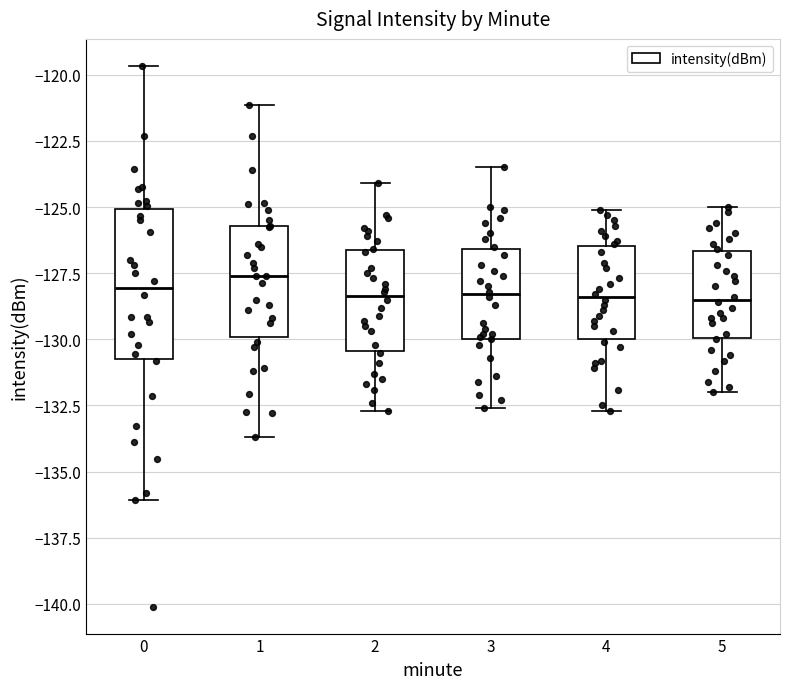

Comparing the boxes themselves (not the whiskers), which one is the tallest?

0